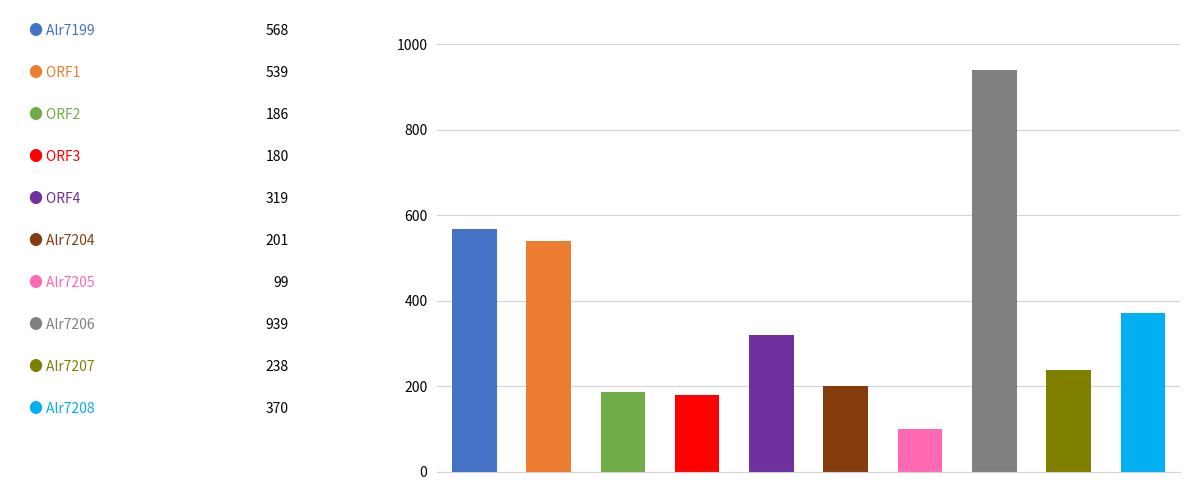

What is the difference between the second highest and minimum values?

469